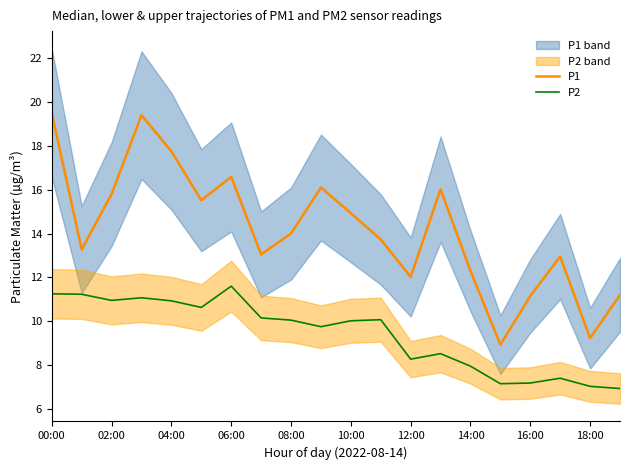

Is it true that P1 equals 12.9 at 00:00?

False